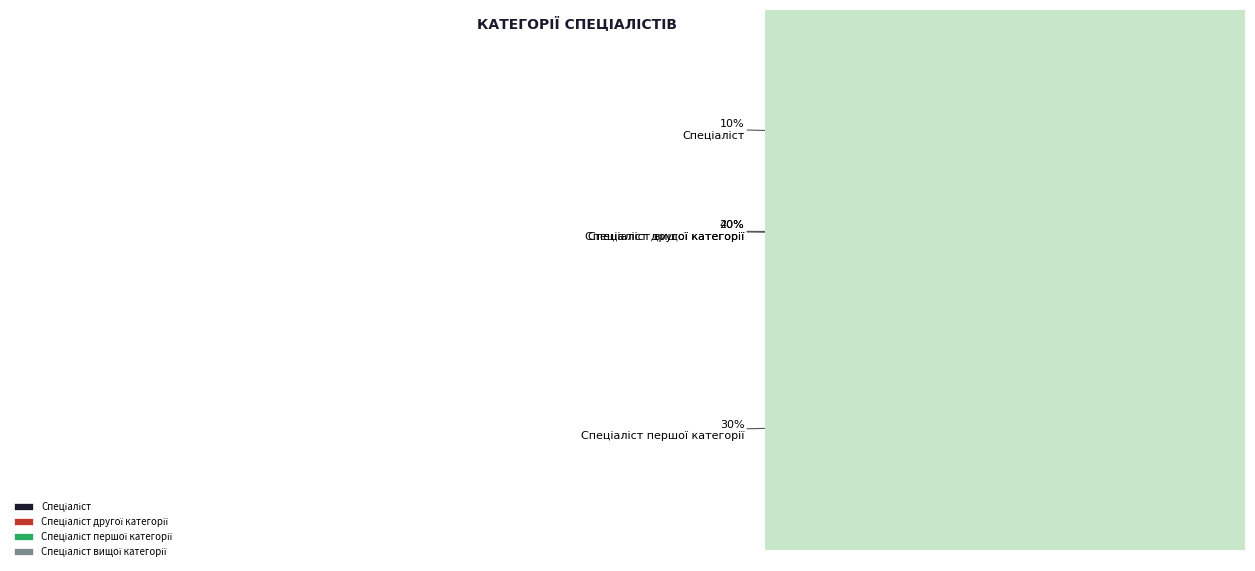

How many slices are in this pie chart?

4